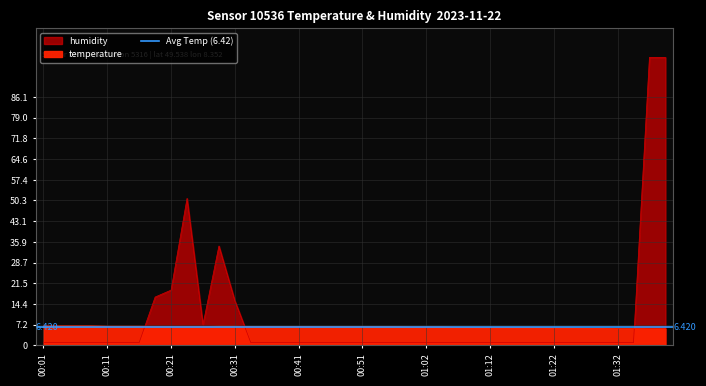

Which series changed the most between 01:01 and 02:02?

humidity